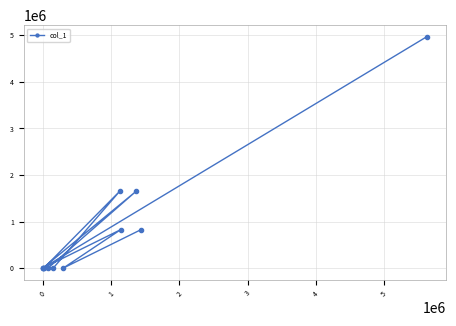

Reading left to right, what are all the values shown in this chart?

828340	0	828340	0	1656679	0	0	1656679	0	0	0	4970038